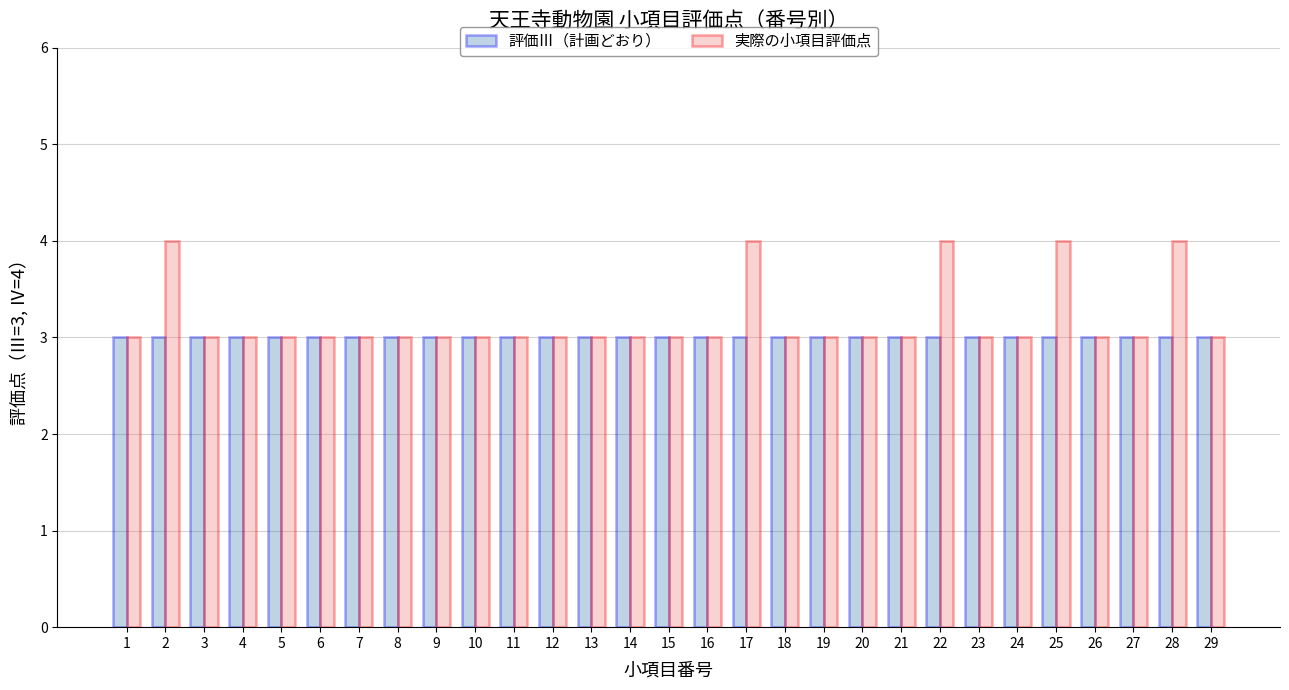

What is the minimum value for 実際の小項目評価点?

3